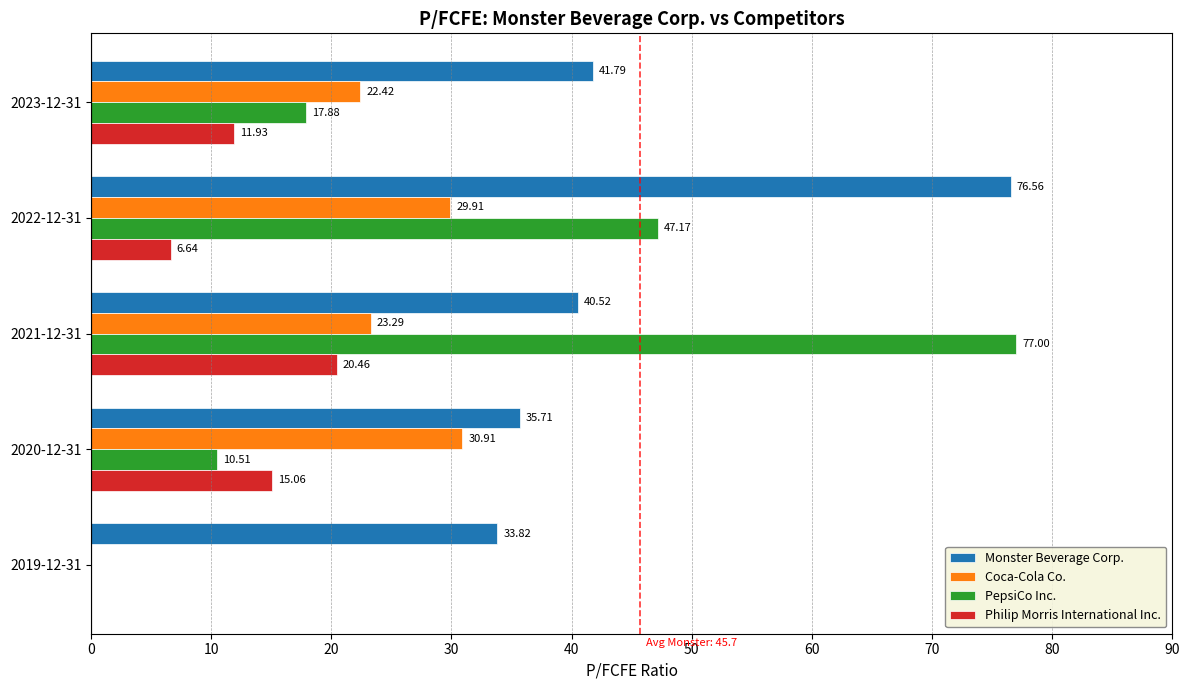

Between 2023-12-31 and 2019-12-31, which series saw the biggest shift?

Coca-Cola Co.